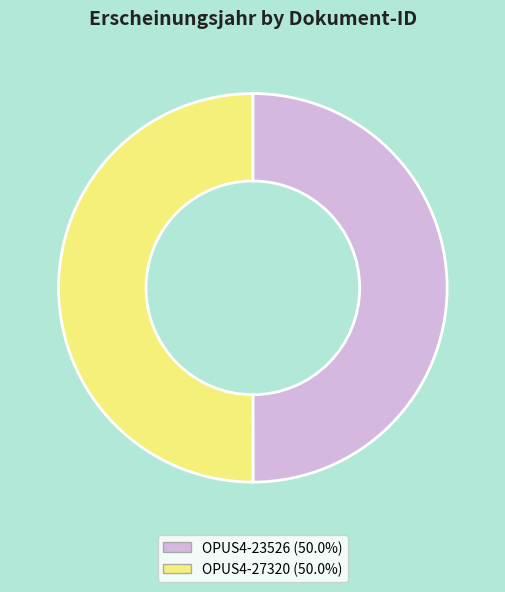

Do OPUS4-23526 and OPUS4-27320 together represent more than half of the pie?

Yes